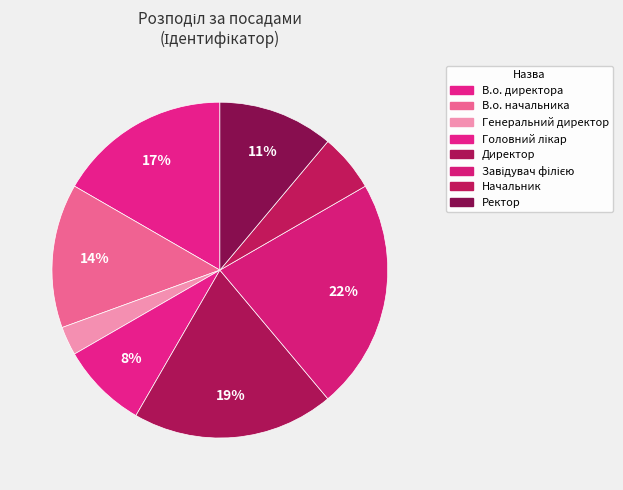

What is the smallest slice in the pie chart?

Генеральний директор